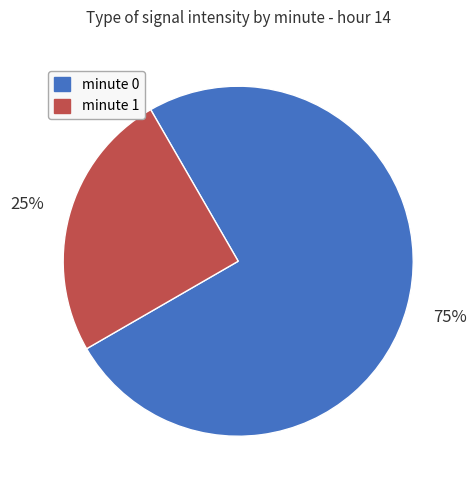

To the nearest percent, what portion does minute 1 represent?

25%